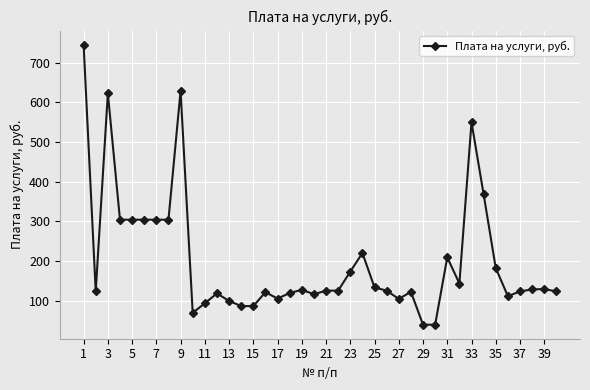

What is the value of the 7th point from the left?

304